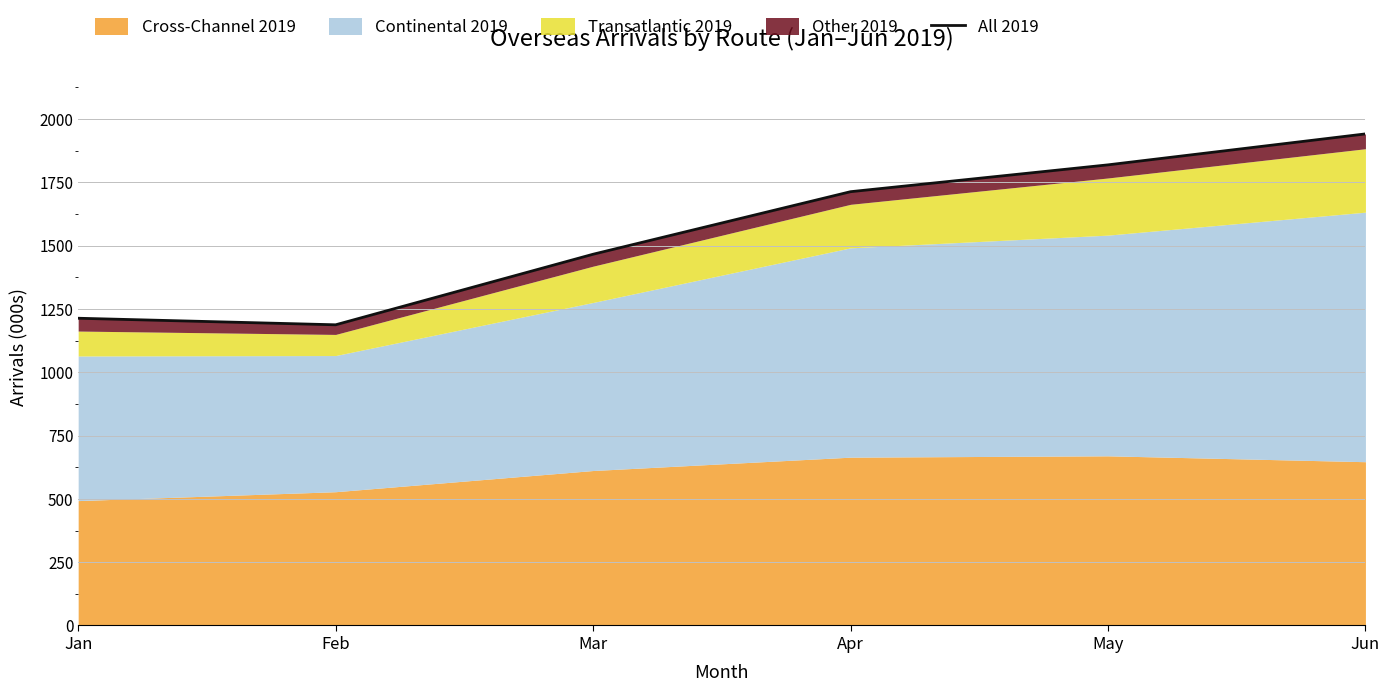

Reading left to right, extract all data points from this chart.

Jan=1213.2	Feb=1187.3	Mar=1465.9	Apr=1712.9	May=1818.9	Jun=1941.1